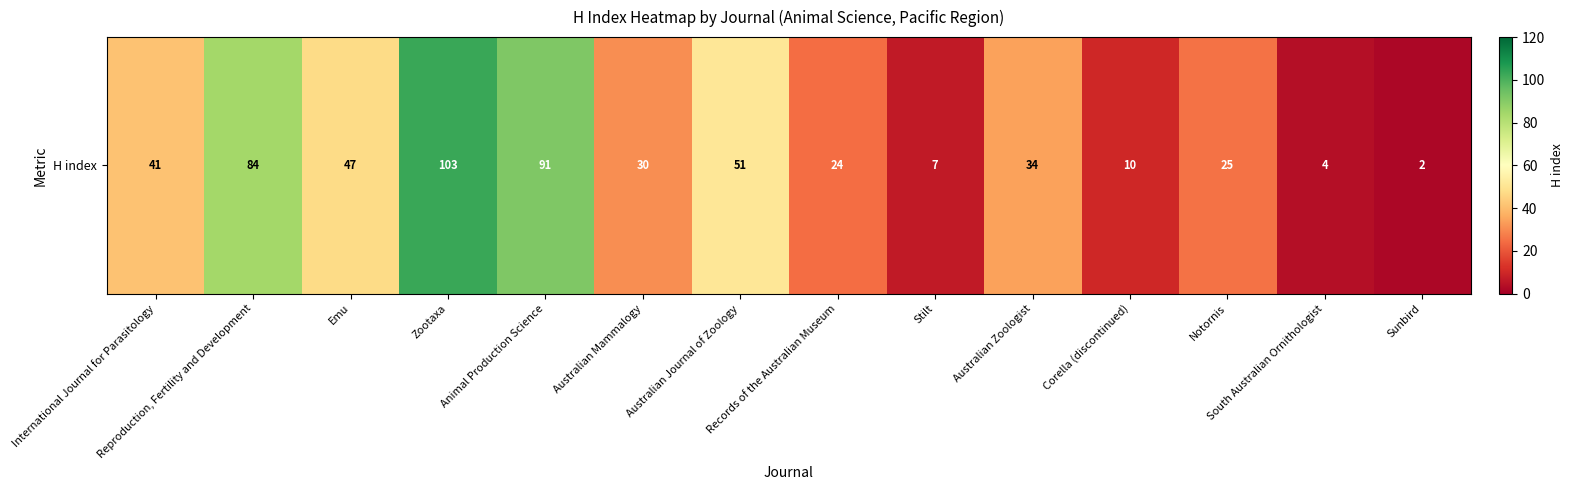

Reading left to right, transcribe all the data shown in this chart.

International Journal for Parasitology=41	Reproduction, Fertility and Development=84	Emu=47	Zootaxa=103	Animal Production Science=91	Australian Mammalogy=30	Australian Journal of Zoology=51	Records of the Australian Museum=24	Stilt=7	Australian Zoologist=34	Corella (discontinued)=10	Notornis=25	South Australian Ornithologist=4	Sunbird=2